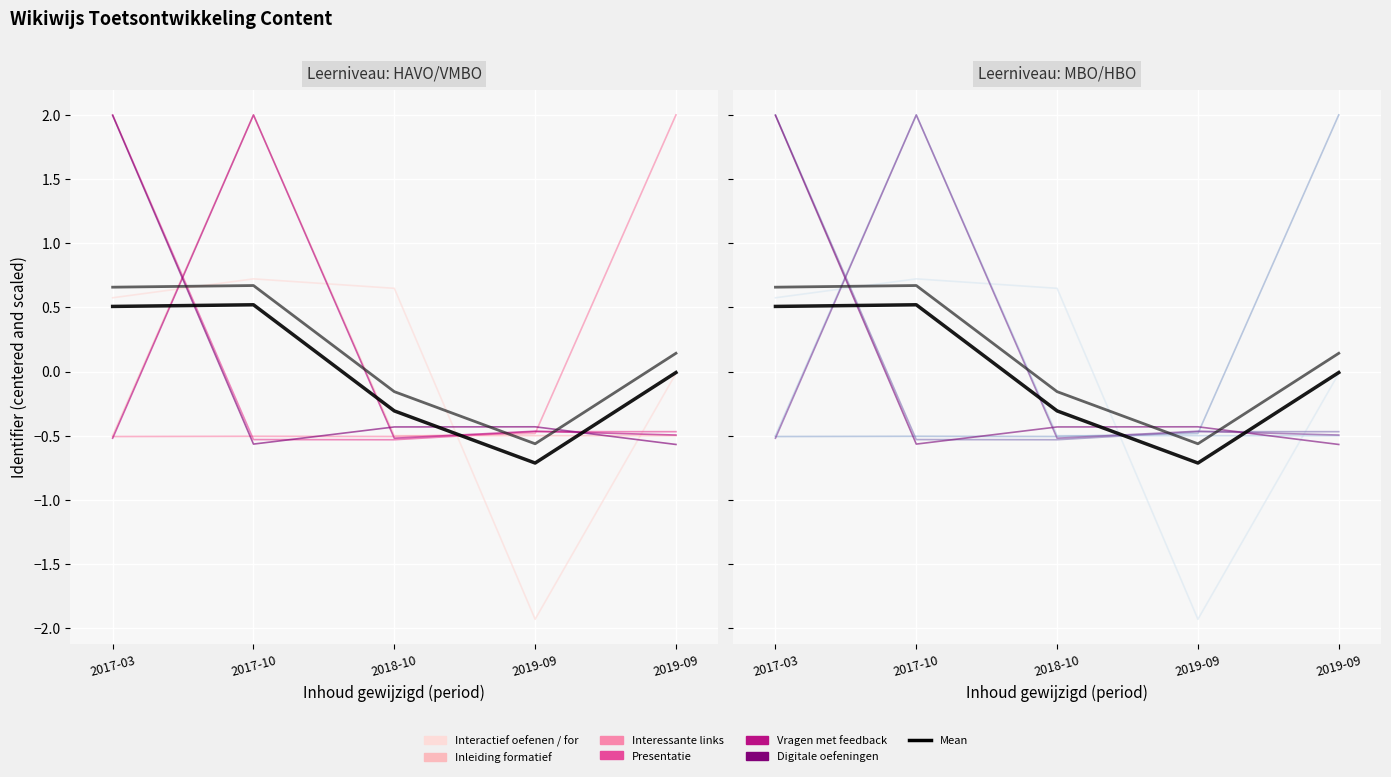

Which series has the largest total across all categories?

Digitale oefeningen